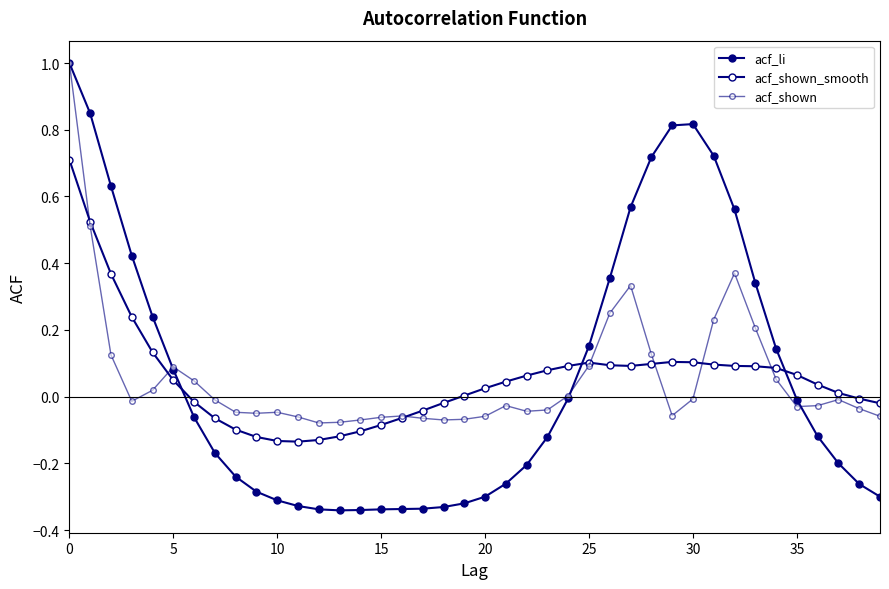

Reading left to right, extract all data points from this chart.

acf_li: 1.0	0.8	0.6	0.4	0.2	0.1	-0.1	-0.2	-0.2	-0.3	-0.3	-0.3	-0.3	-0.3	-0.3	-0.3	-0.3	-0.3	-0.3	-0.3	-0.3	-0.3	-0.2	-0.1	-0.0	0.2	0.4	0.6	0.7	0.8	0.8	0.7	0.6	0.3	0.1	-0.0	-0.1	-0.2	-0.3	-0.3
acf_shown_smooth: 0.7	0.5	0.4	0.2	0.1	0.0	-0.0	-0.1	-0.1	-0.1	-0.1	-0.1	-0.1	-0.1	-0.1	-0.1	-0.1	-0.0	-0.0	0.0	0.0	0.0	0.1	0.1	0.1	0.1	0.1	0.1	0.1	0.1	0.1	0.1	0.1	0.1	0.1	0.1	0.0	0.0	-0.0	-0.0
acf_shown: 1.0	0.5	0.1	-0.0	0.0	0.1	0.0	-0.0	-0.0	-0.1	-0.0	-0.1	-0.1	-0.1	-0.1	-0.1	-0.1	-0.1	-0.1	-0.1	-0.1	-0.0	-0.0	-0.0	0.0	0.1	0.2	0.3	0.1	-0.1	-0.0	0.2	0.4	0.2	0.1	-0.0	-0.0	-0.0	-0.0	-0.1